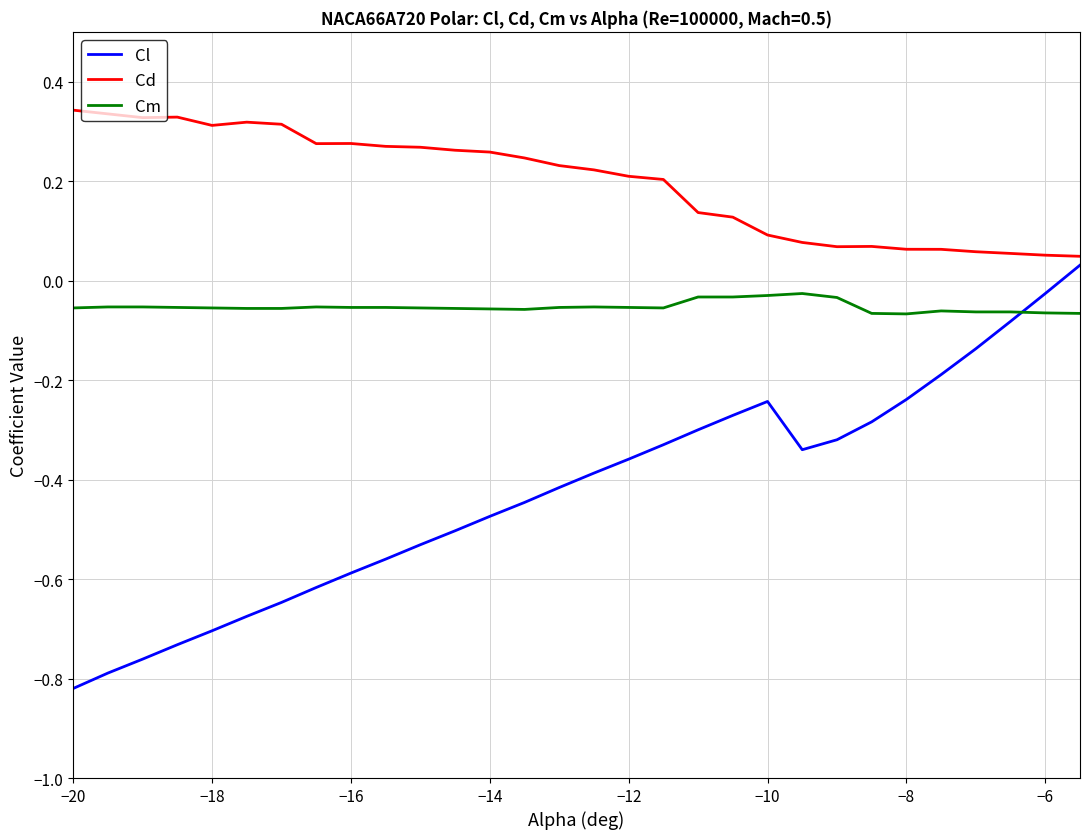

What is the difference between the maximum and minimum values in the Cl series?

0.9